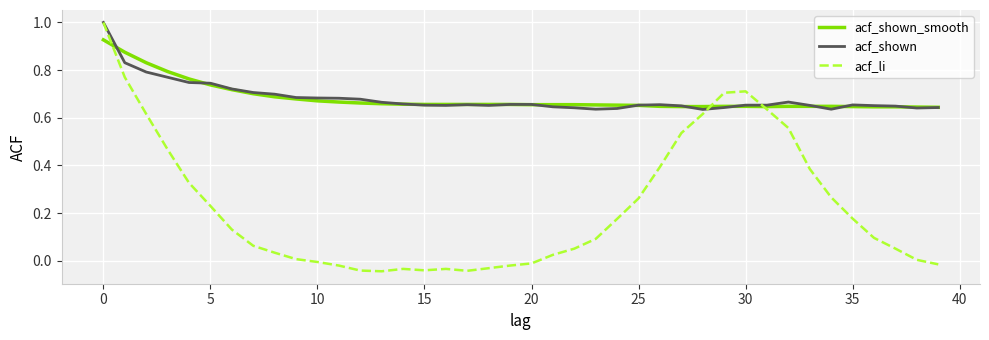

Which series has the widest spread of values?

acf_li